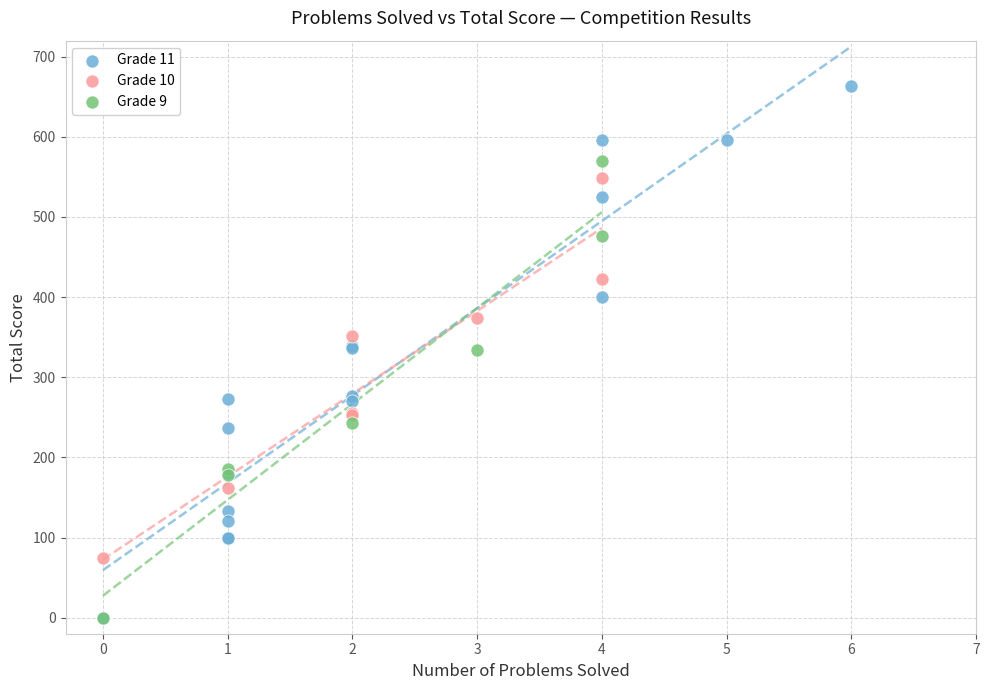

Which series has the largest Y range (max minus min)?

Grade 11